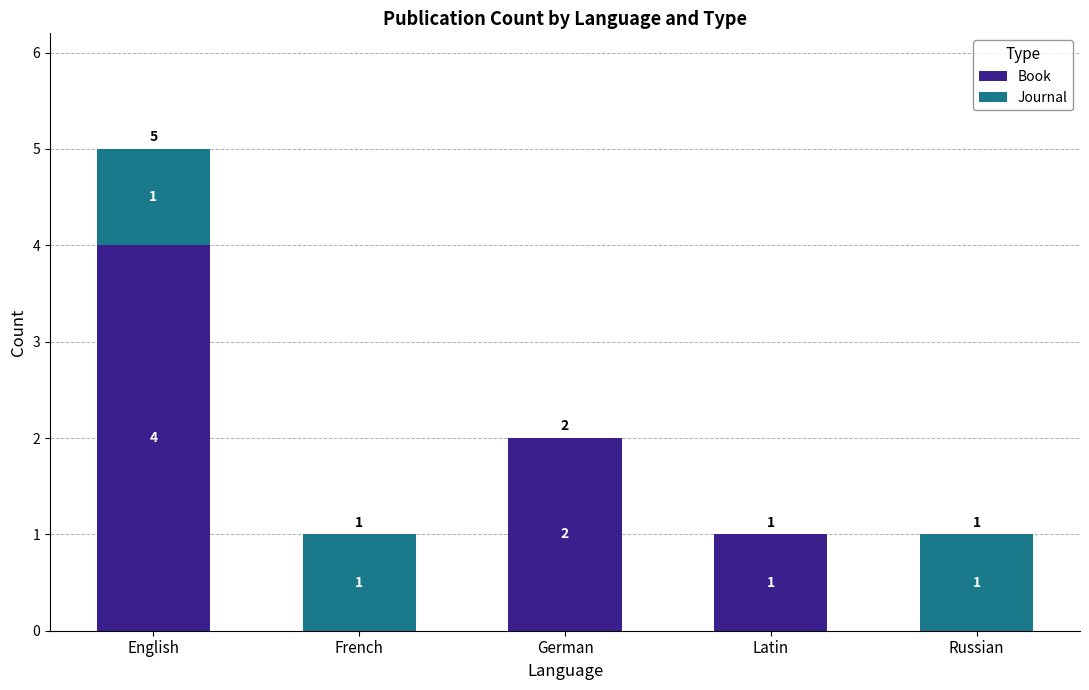

What are all the series names shown in the legend?

Book, Journal